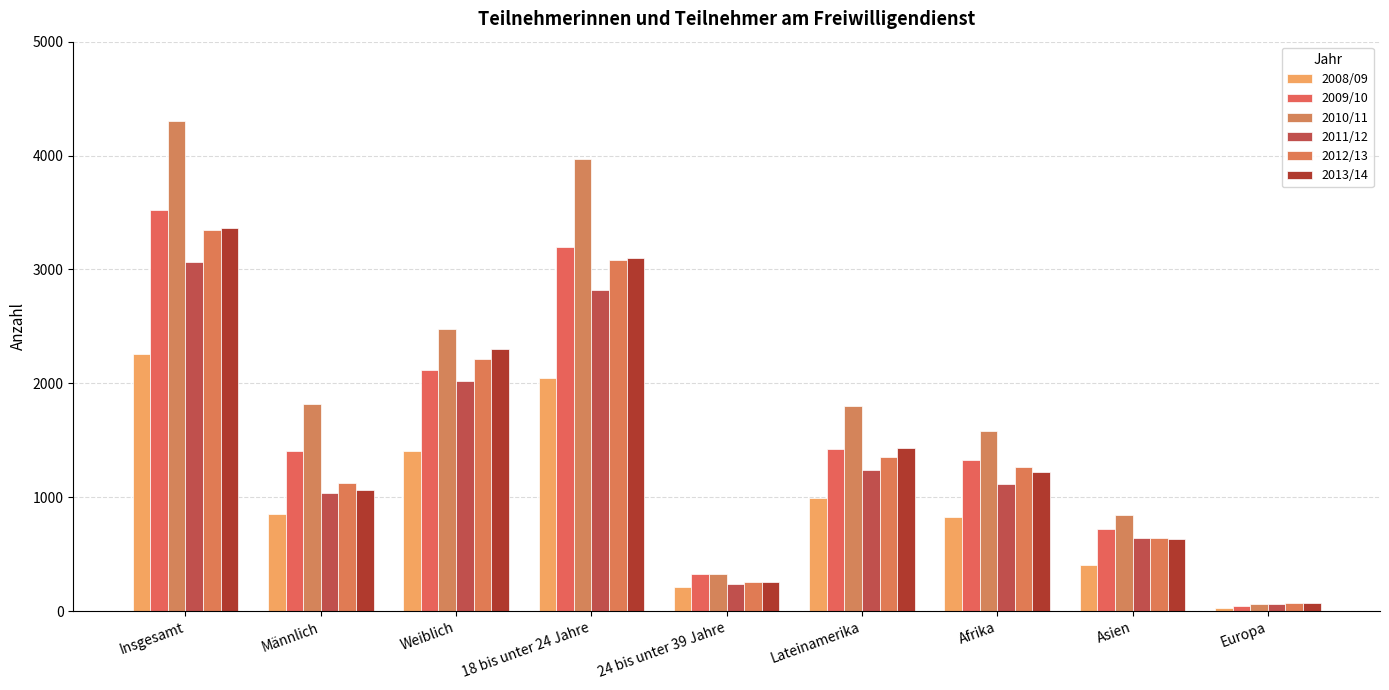

At which label does 2011/12 reach its peak?

Insgesamt